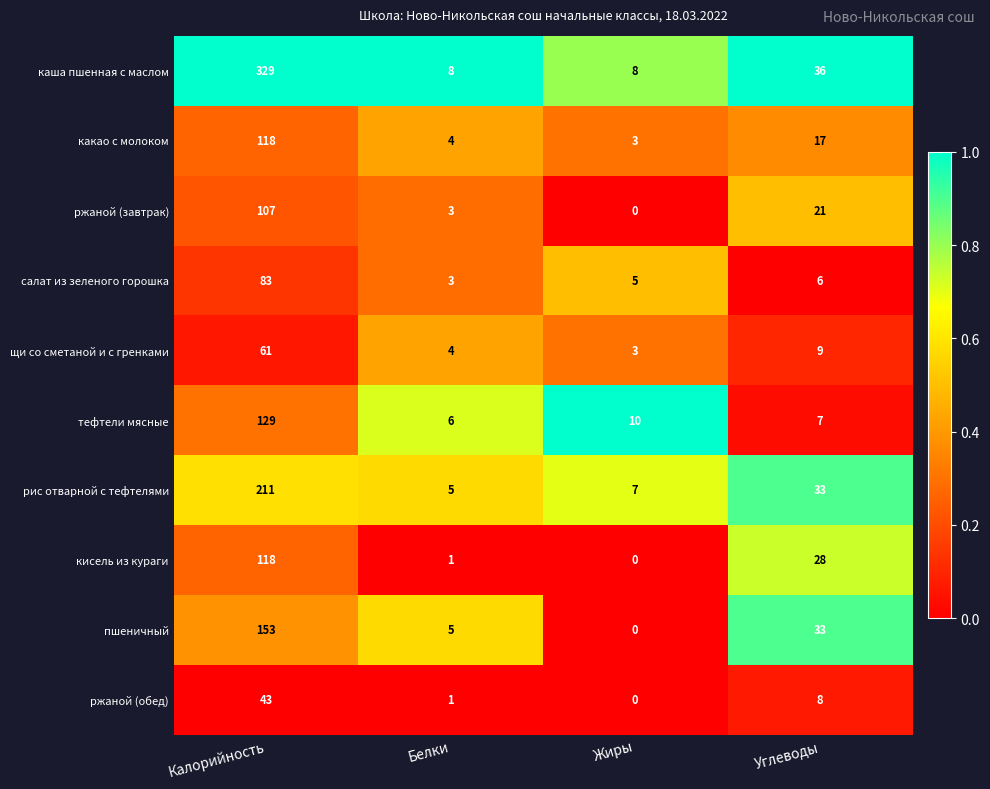

True or false: каша пшенная с маслом has a value of 8 at Белки.

True